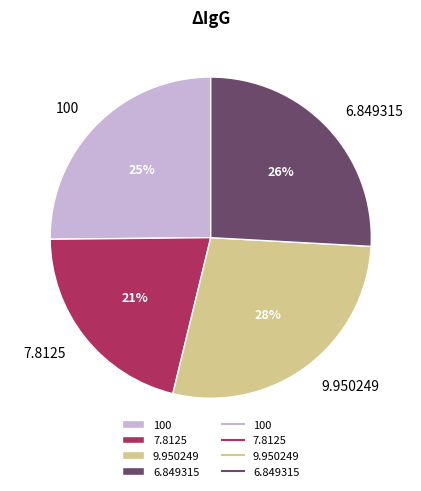

The 7.8125 slice represents 21% of the pie. True or false?

True